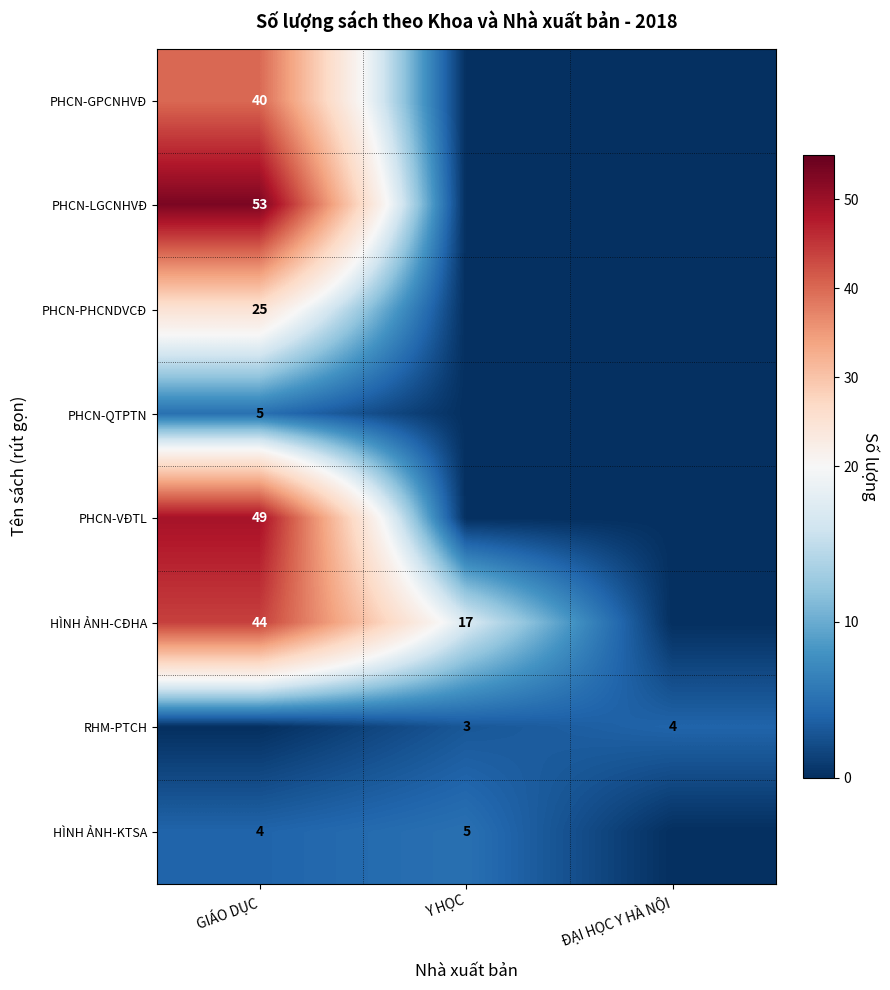

The value of RHM-PTCH at Y HỌC is 3. True or false?

True